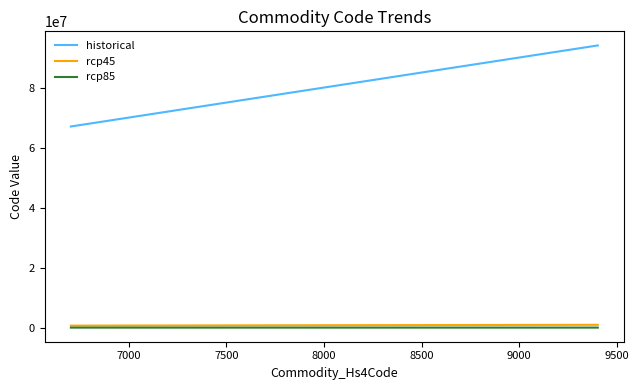

What is the smallest value displayed?

6703